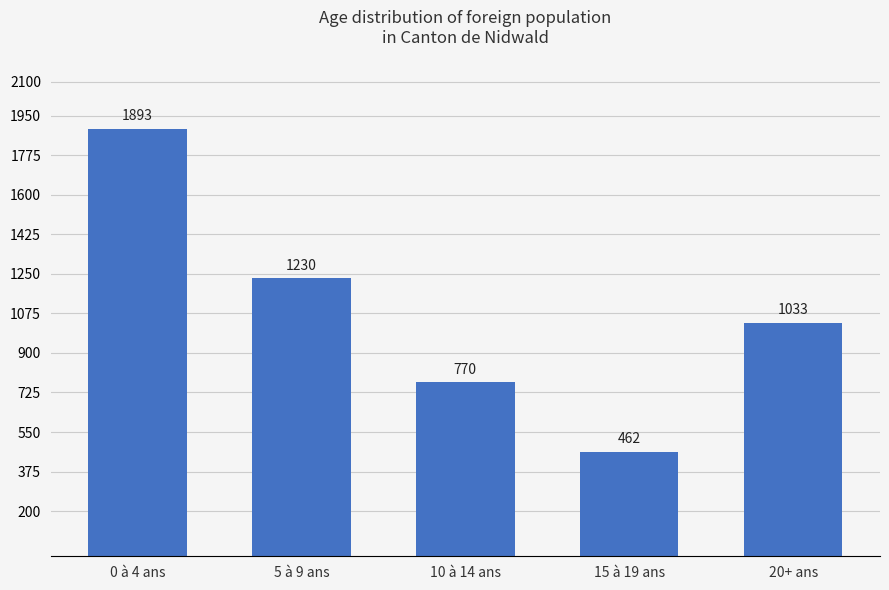

What is the label of the 4th bar from the right?

5 à 9 ans